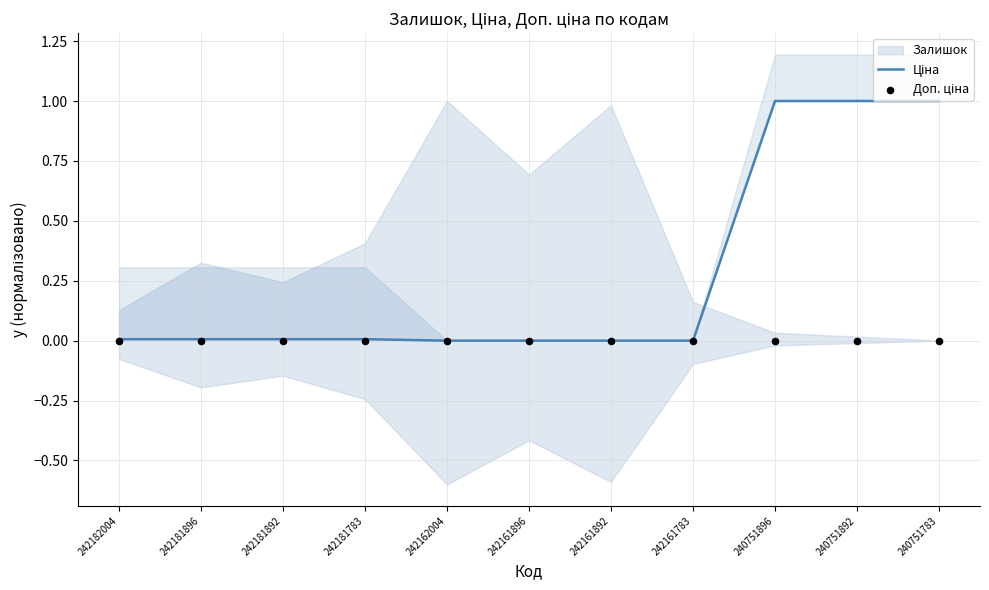

At which category is the sum across all series the highest?

240751896